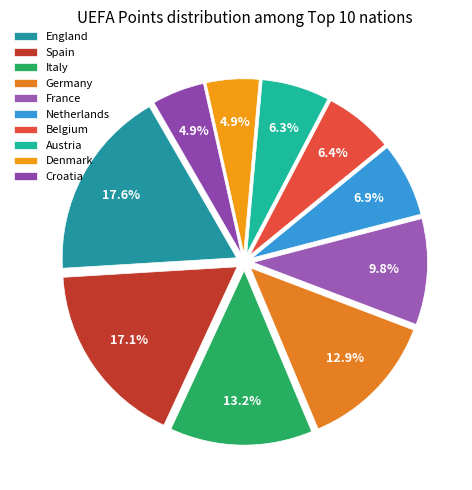

What is the ratio of the value at Belgium to the value at France?

0.7